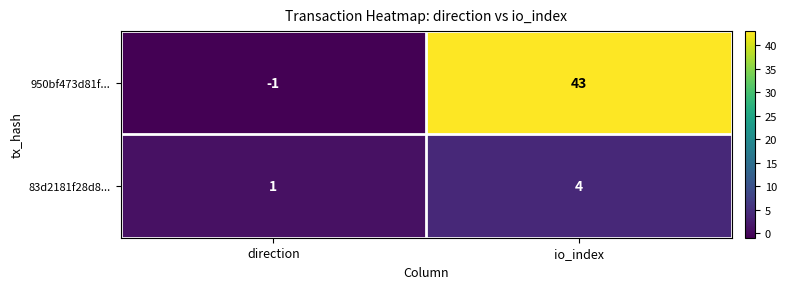

What is the difference between the 950bf473d81f... values at direction and io_index?

44